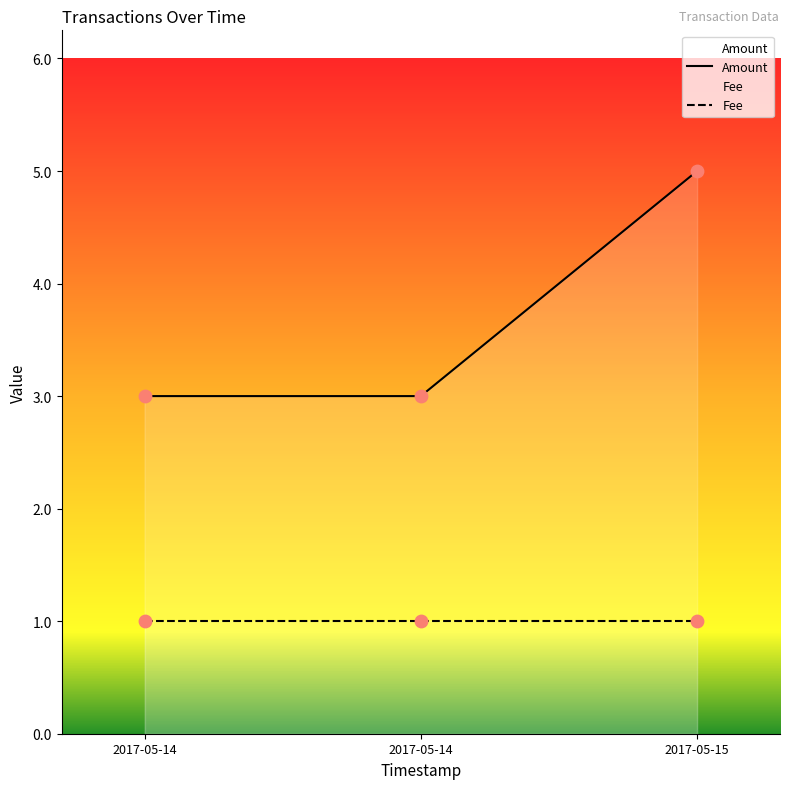

What are all the series names shown in the legend?

Amount, Fee